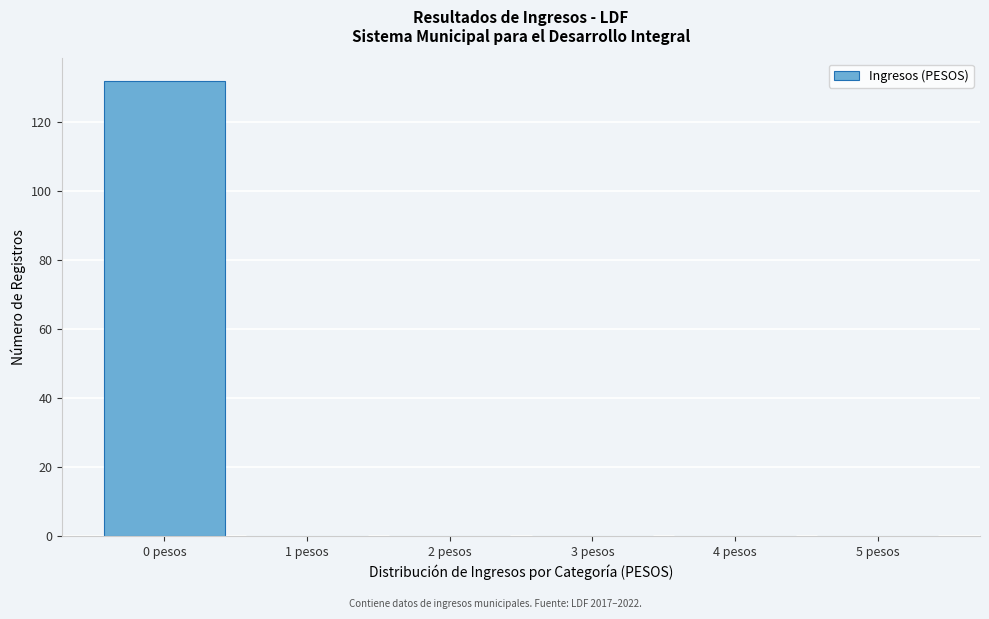

What is the height of the bar covering -0.5 to 0.5 on the x-axis? The values are not printed on the chart, so give them approximately, as read against the axis.

132